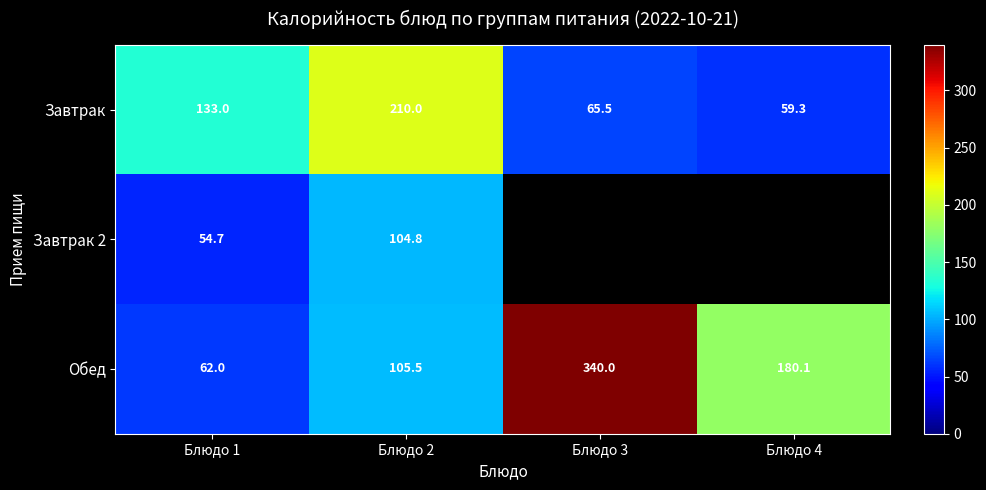

What is the difference between the highest and lowest values at Блюдо 1?

78.3